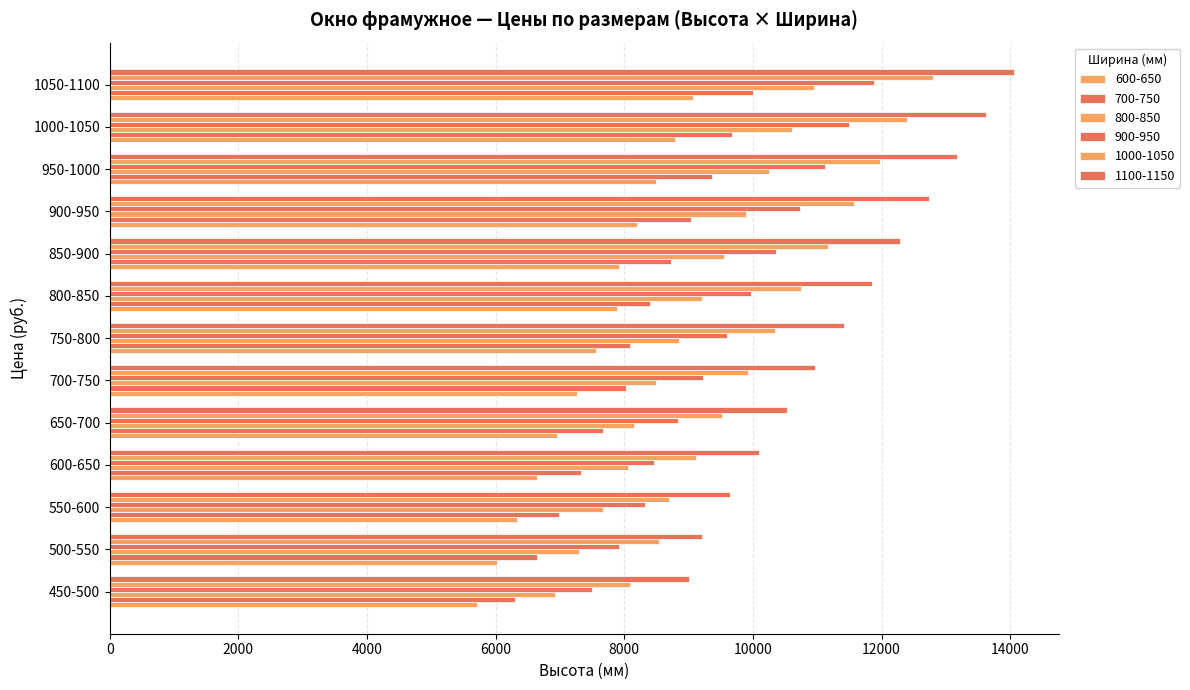

What is the maximum value for 900-950?

11878